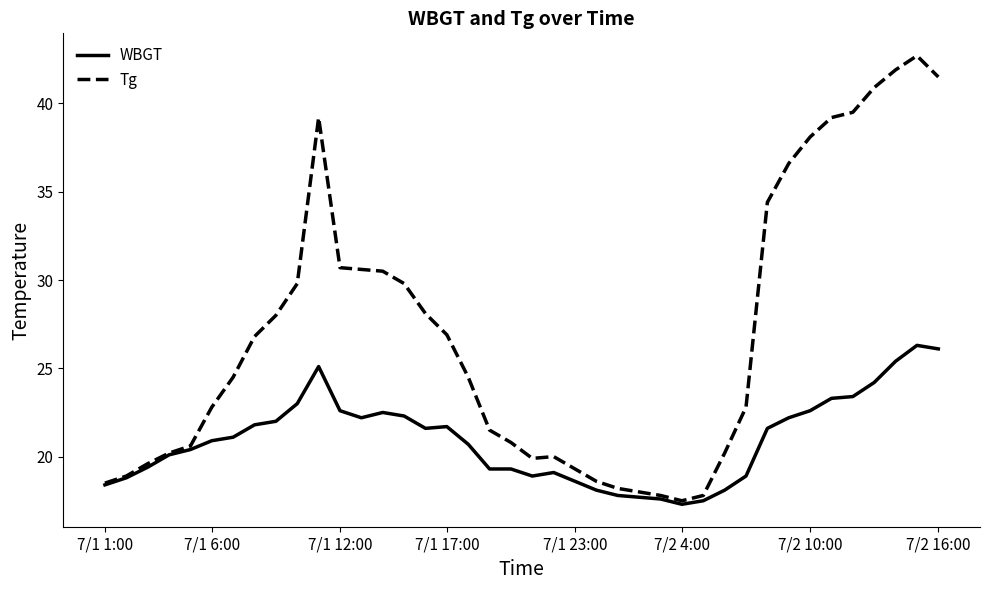

Count the number of data series in this chart.

2